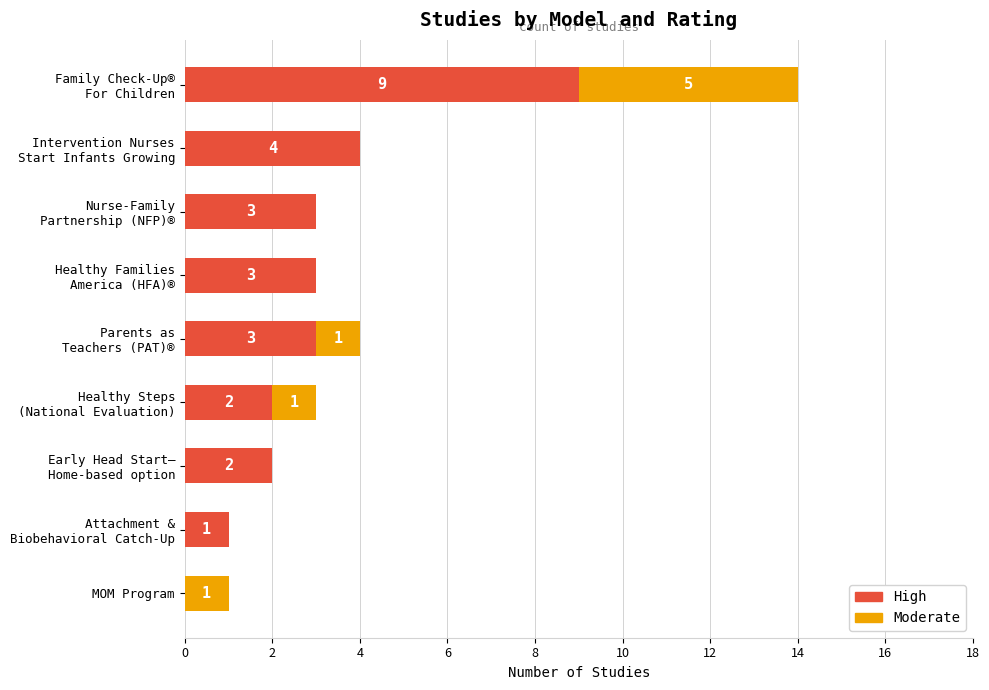

How many High values are between 2 and 3?

5